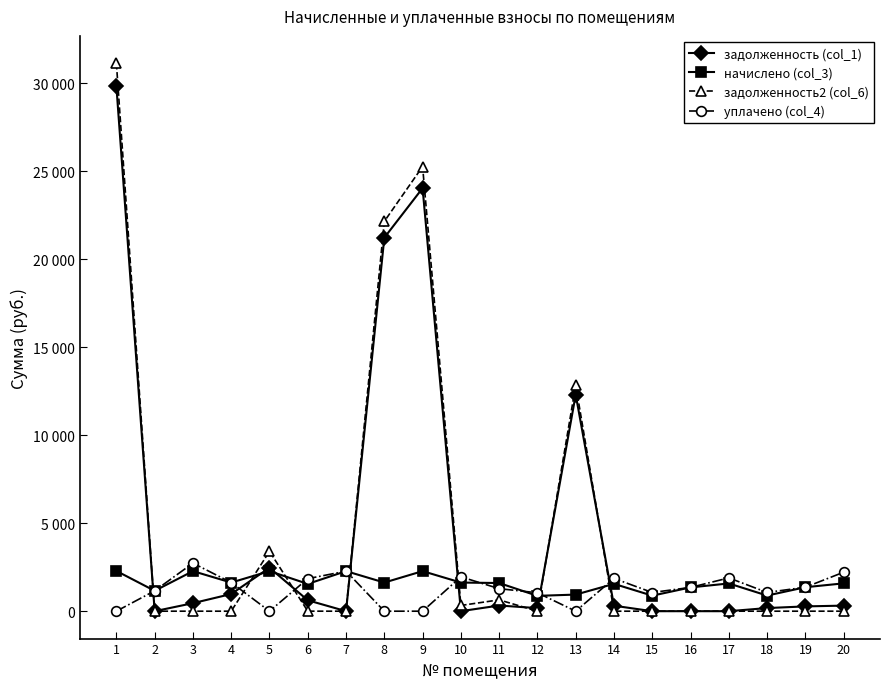

At which label does задолженность2 (col_6) reach its minimum?

2